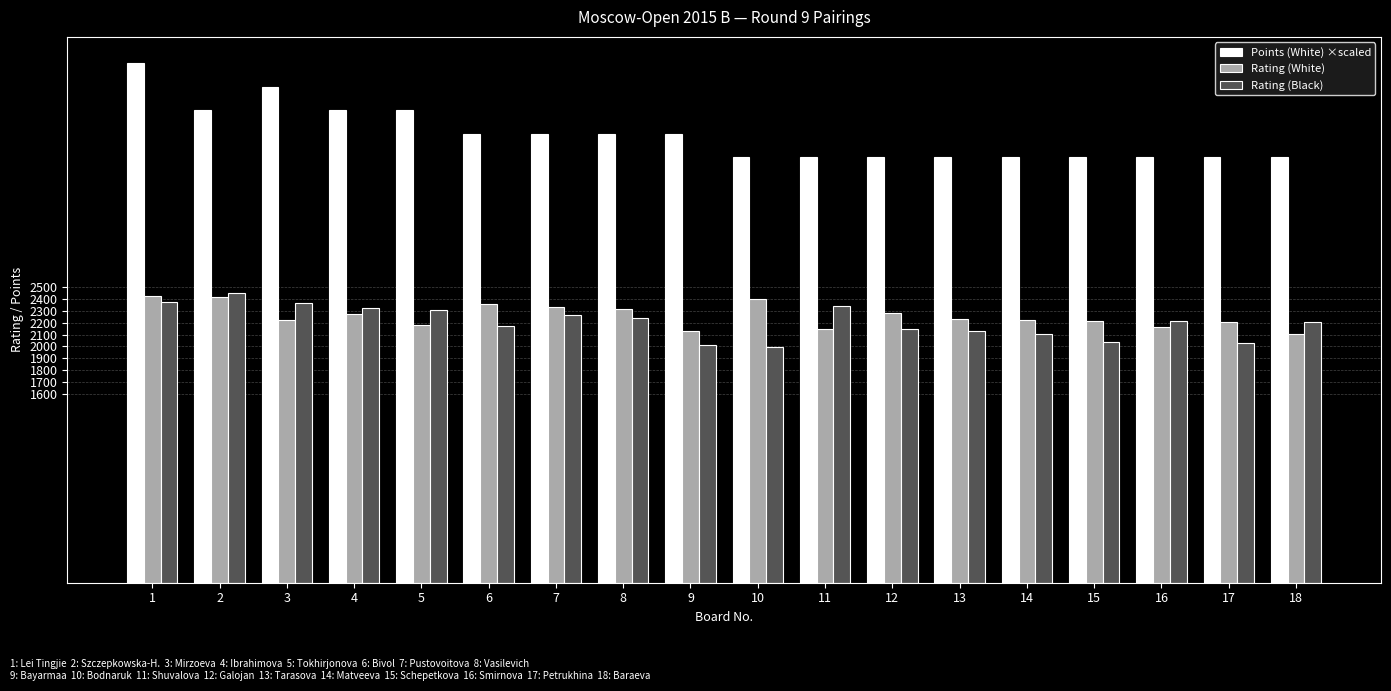

What is the total value across all series at 4?

8597